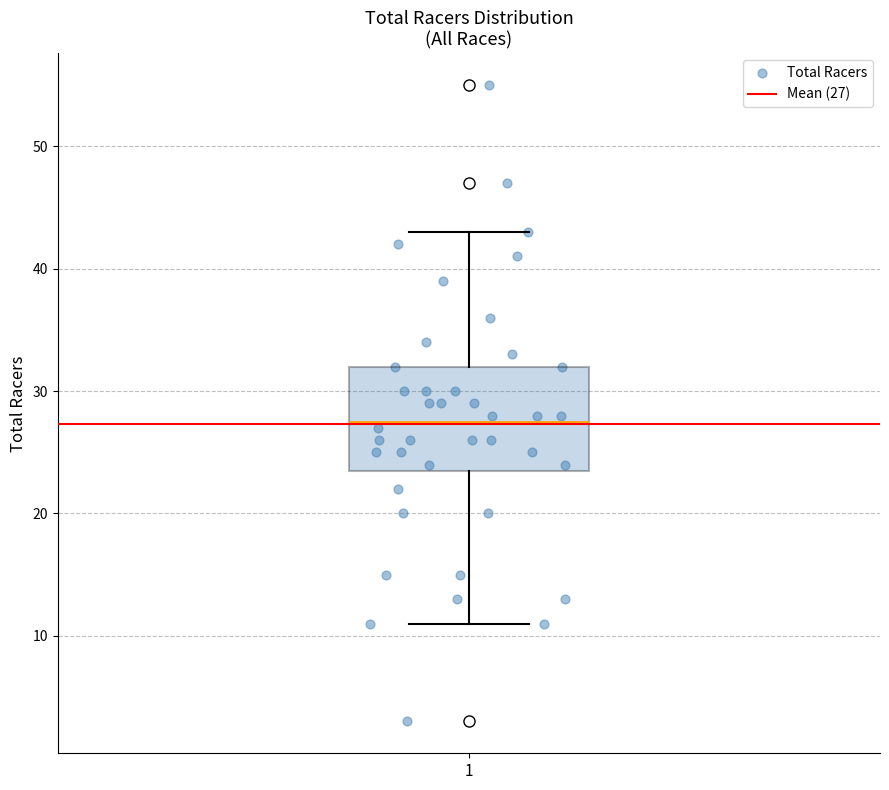

Read this box plot against the y-axis: the position of the median line, the range covered by the box, and the ends of both whiskers. The values are not printed on the chart, so give them approximately, as read against the axis.

median 28, box 24 to 32, whiskers 11 to 43